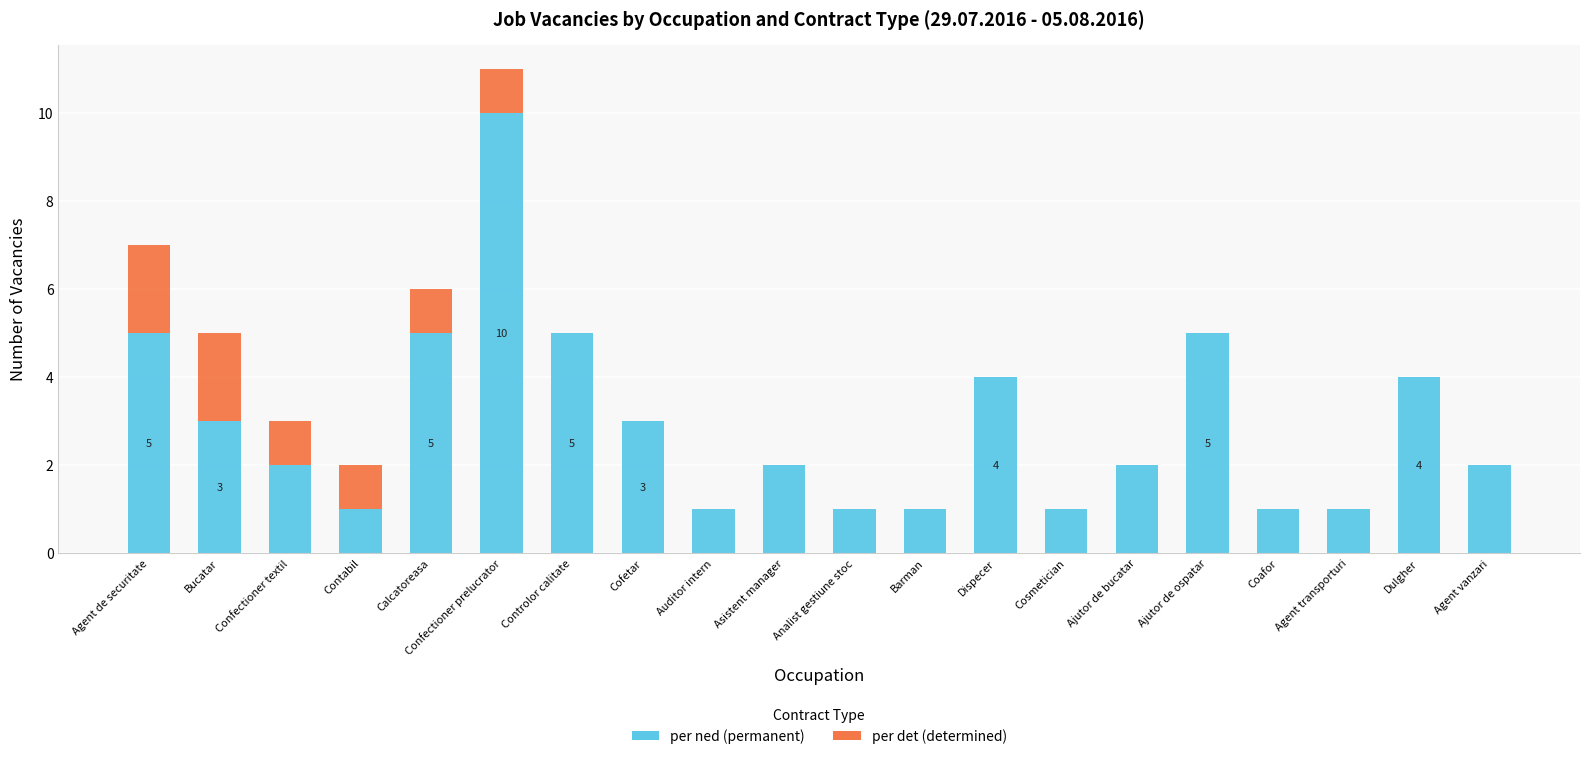

What is the total value across all series at Dispecer?

4